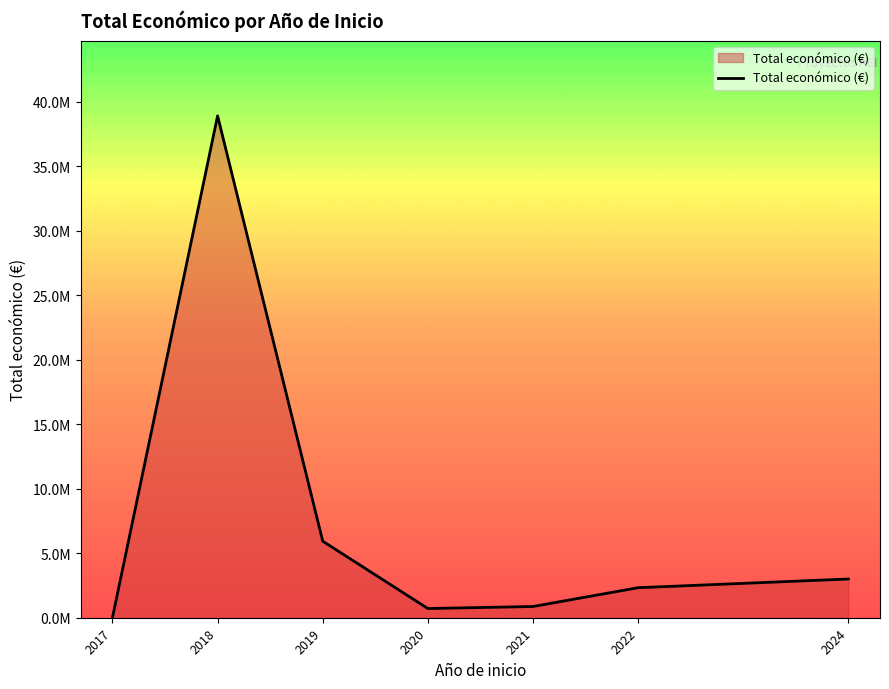

What is the average value?

7391922